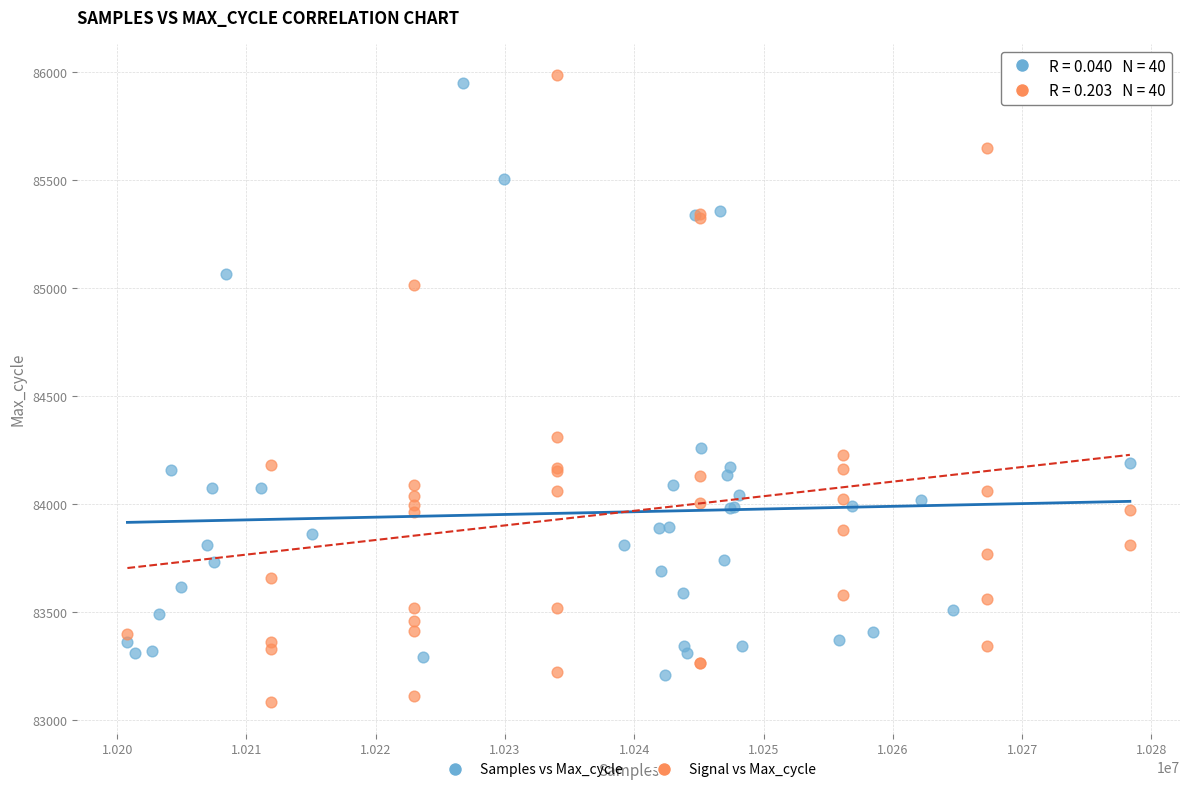

Which series contains the highest Y value?

Signal vs Max_cycle